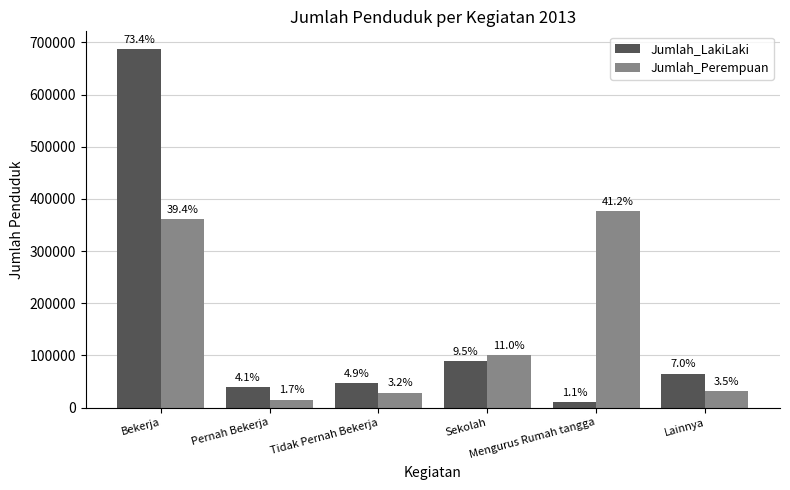

What is the highest value of the Jumlah_LakiLaki series?

686766